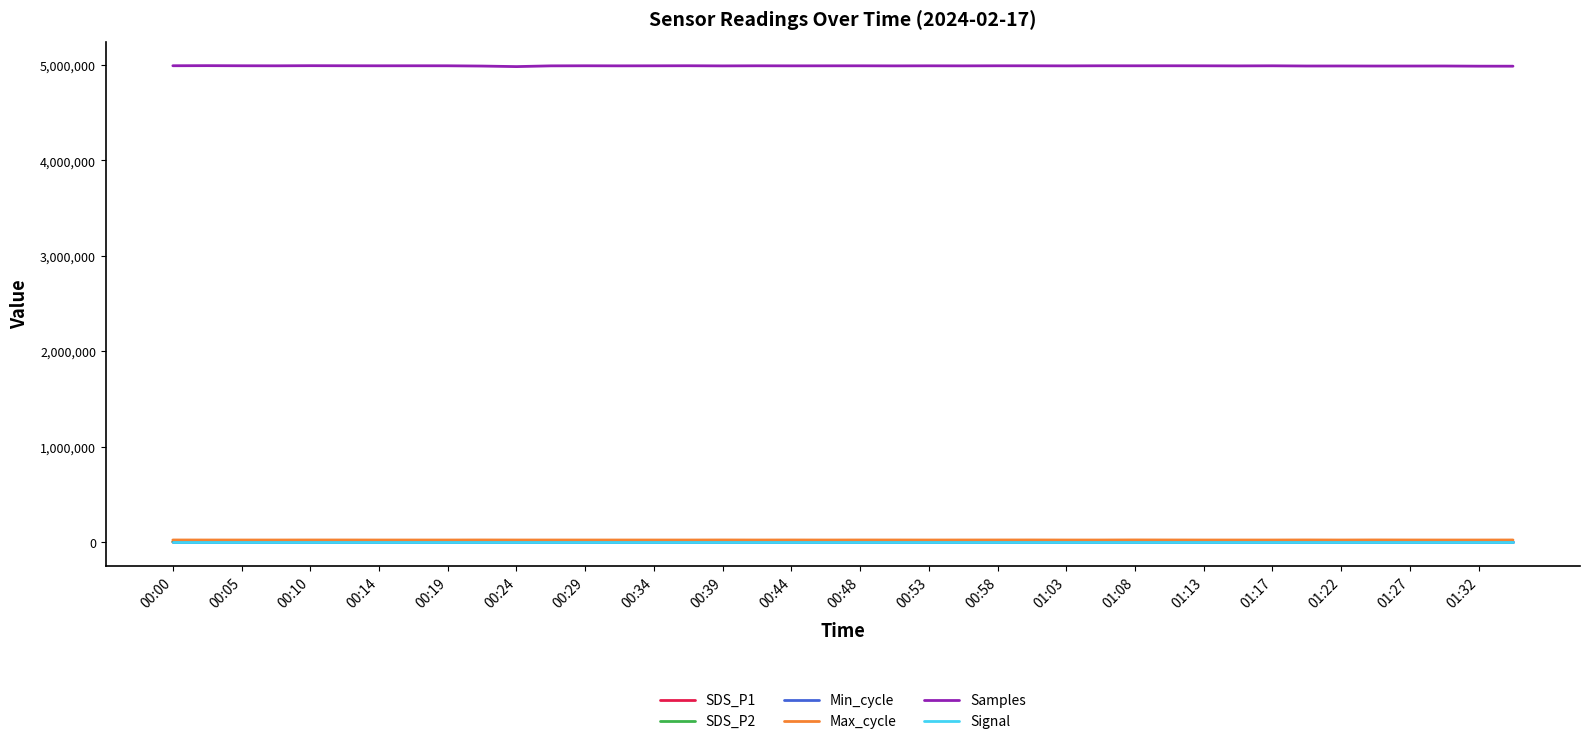

How many categories are shown in the chart?

40